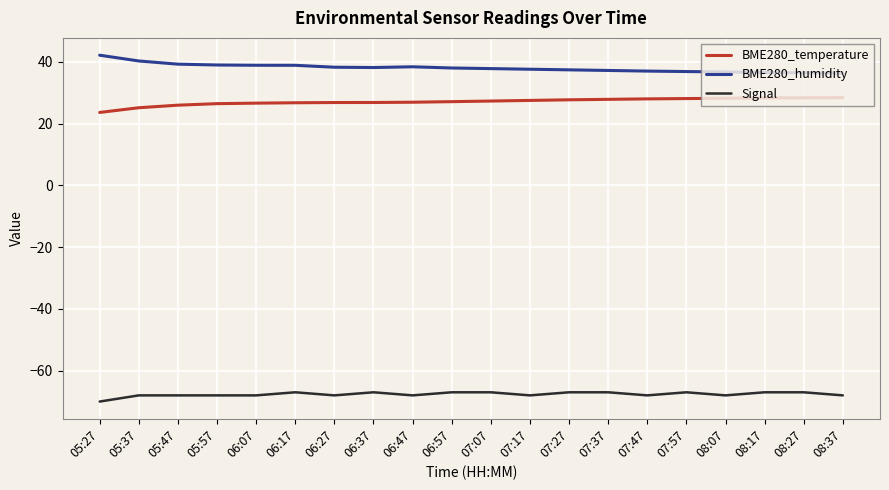

True or false: BME280_temperature and BME280_humidity intersect in this chart.

False